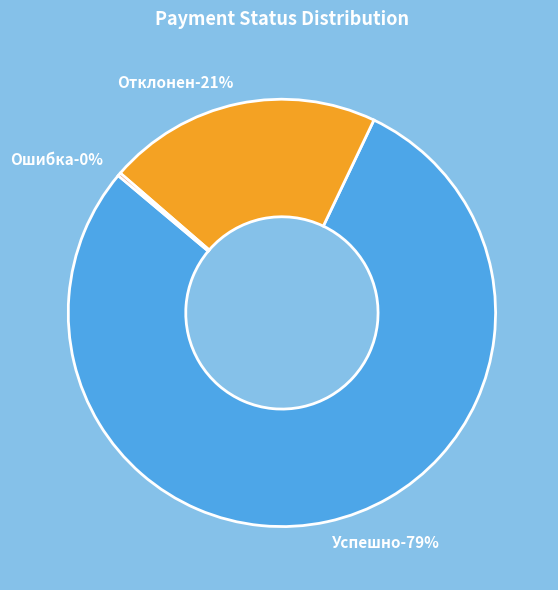

True or false: Ошибка accounts for 12% of the total.

False